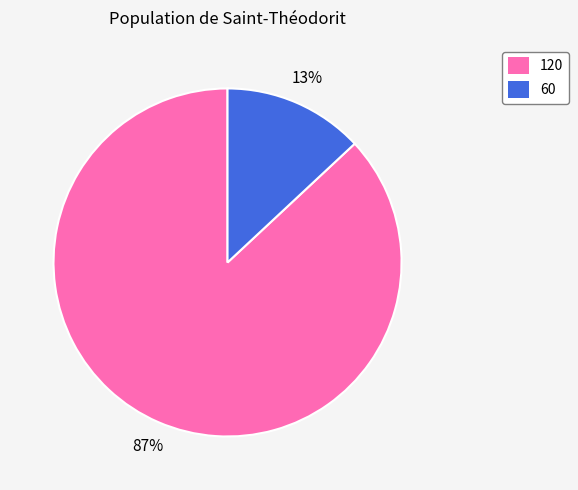

How many segments does this pie chart have?

2